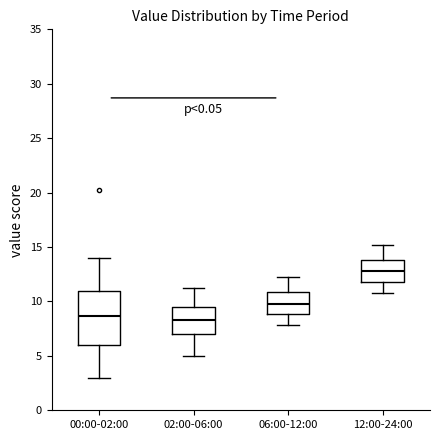

Reading left to right, read every box against the y-axis: the position of its median line, the range the box covers, and the ends of its whiskers. The values are not printed on the chart, so give them approximately, as read against the axis.

00:00-02:00: median 8.5, box 6.0 to 11.0, whiskers 3.0 to 14.0
02:00-06:00: median 8.5, box 7.0 to 9.5, whiskers 5.0 to 11.0
06:00-12:00: median 10.0, box 9.0 to 11.0, whiskers 8.0 to 12.0
12:00-24:00: median 13.0, box 12.0 to 14.0, whiskers 11.0 to 15.0